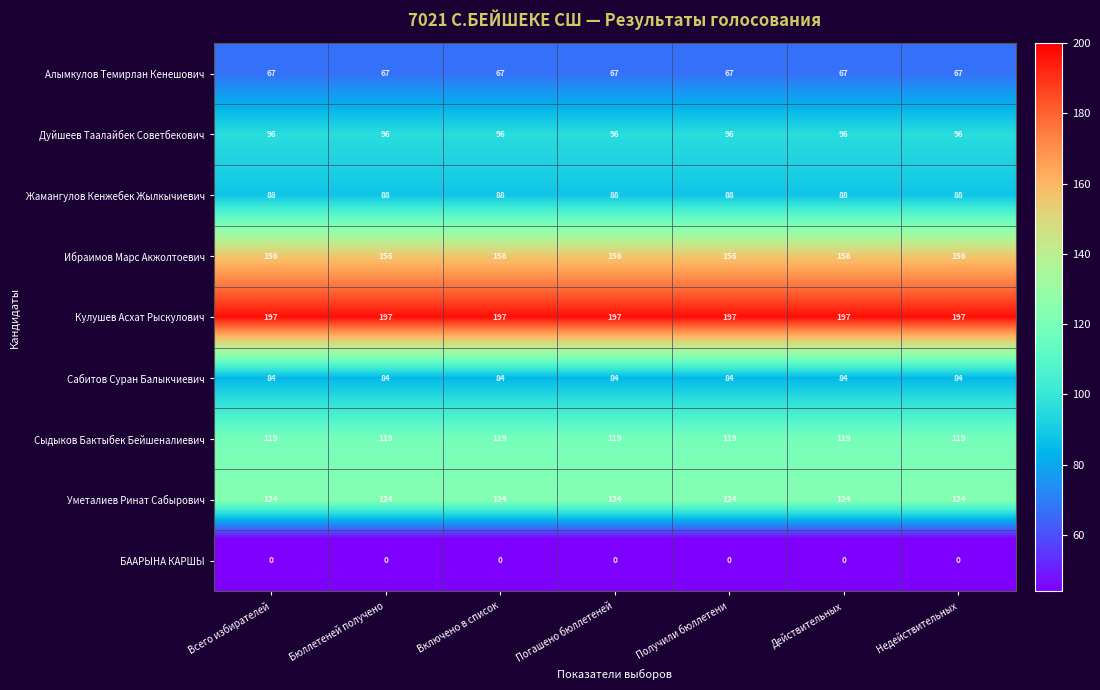

The value of Уметалиев Ринат Сабырович at Действительных is 209. True or false?

False